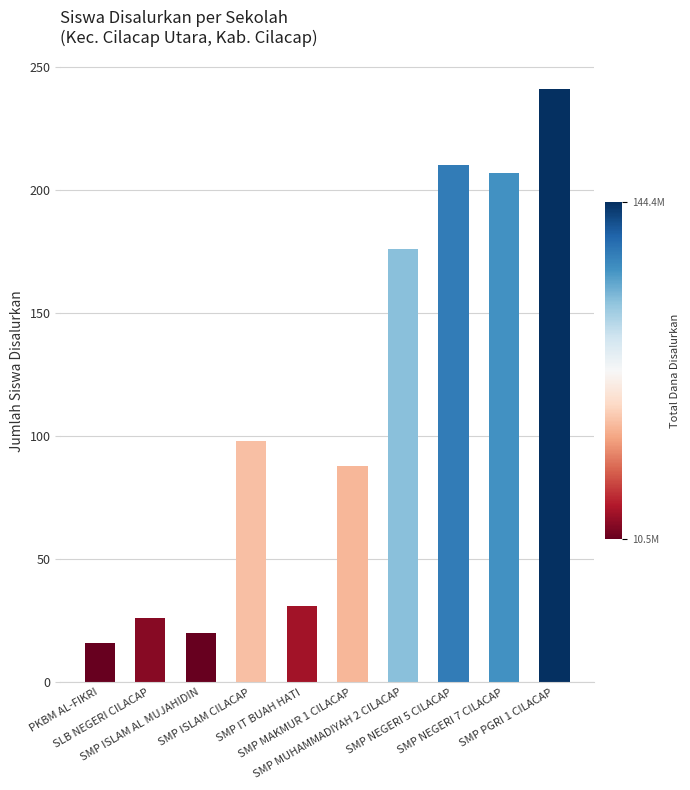

What is the label of the 6th bar from the left?

SMP MAKMUR 1 CILACAP